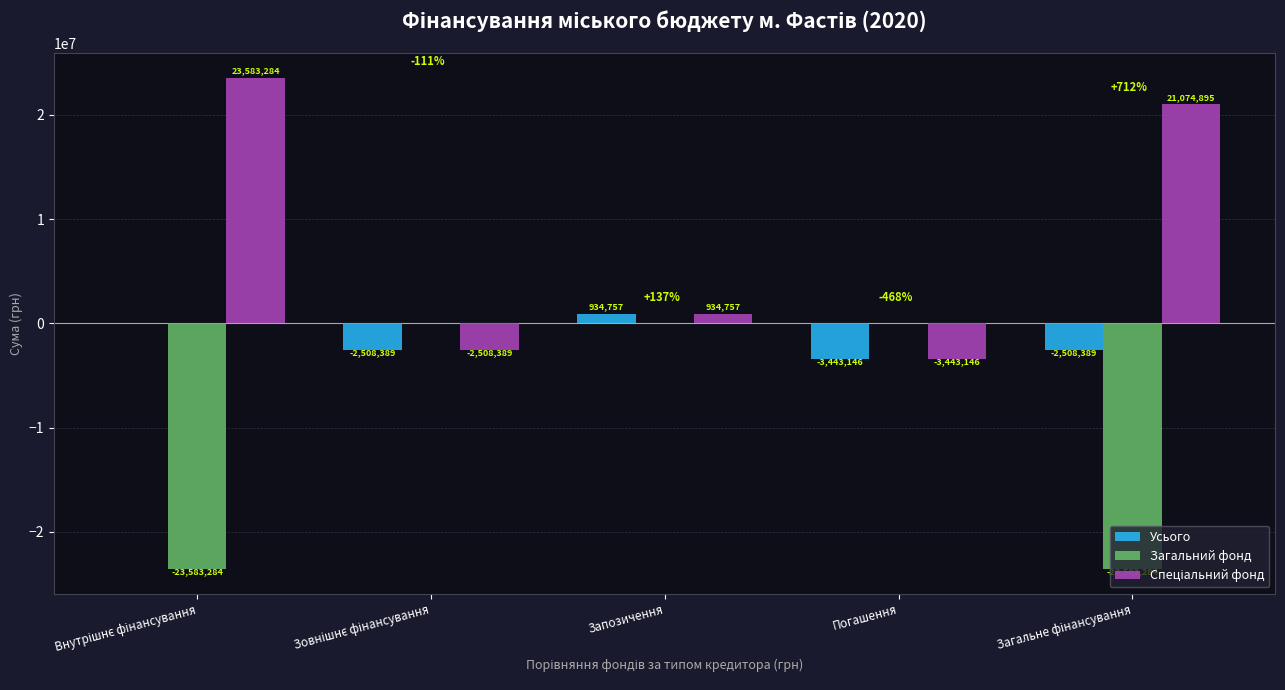

Which category has the highest value in the Усього series?

Запозичення